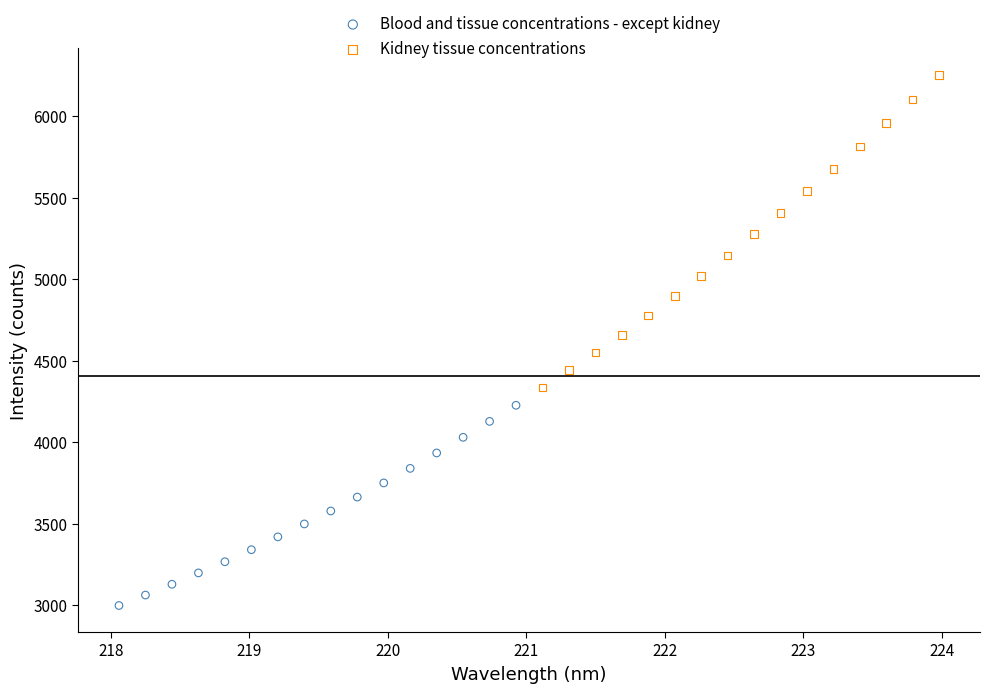

Which series has the widest spread of Y values?

Kidney tissue concentrations